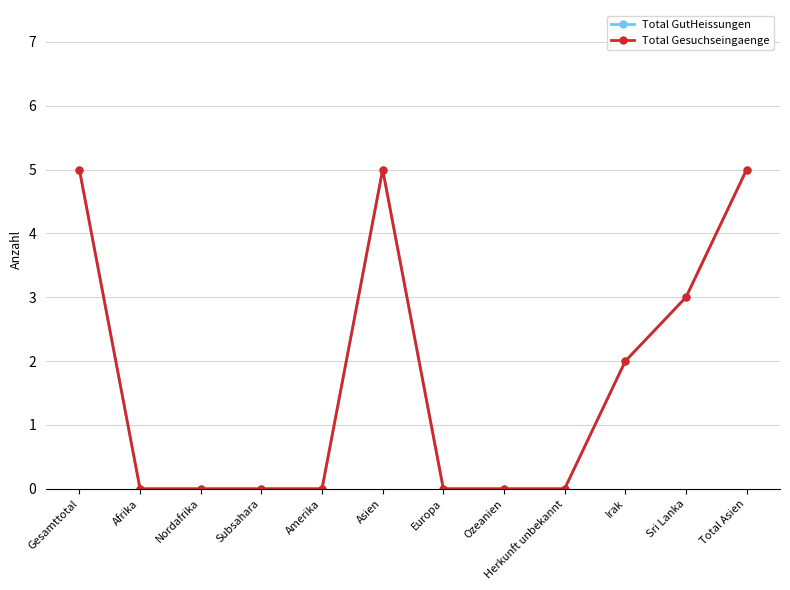

At which label is Total Gesuchseingaenge closest to 2?

Irak